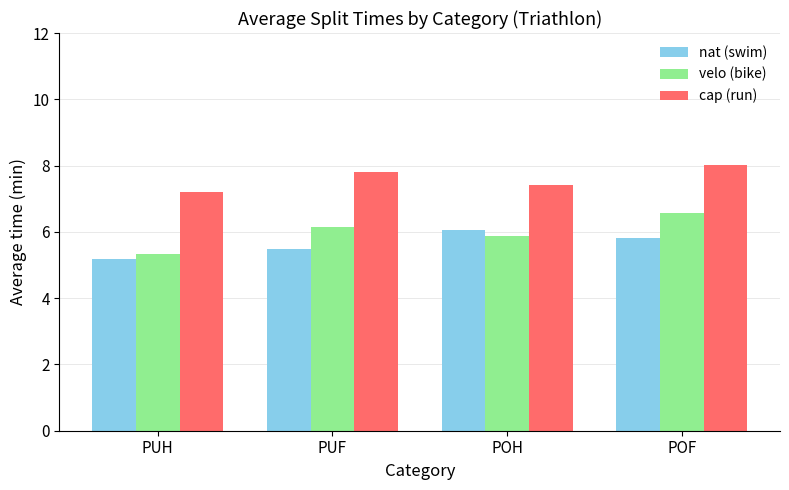

At which category is the sum across all series the highest?

POF